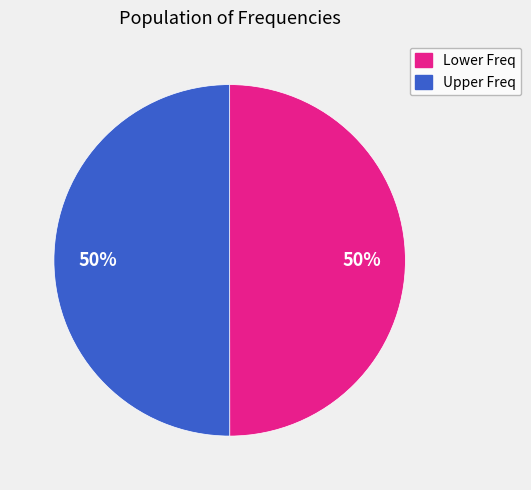

To the nearest percent, what is the average slice percentage?

50%